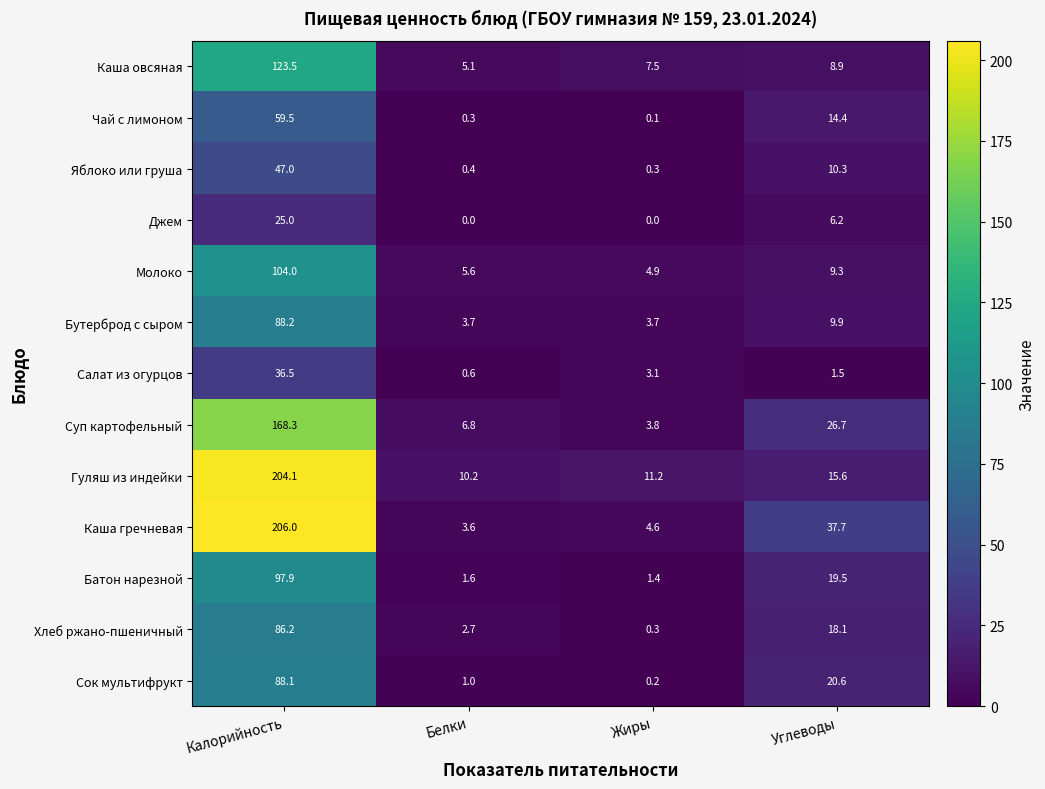

At how many categories does at least one series exceed 192?

1